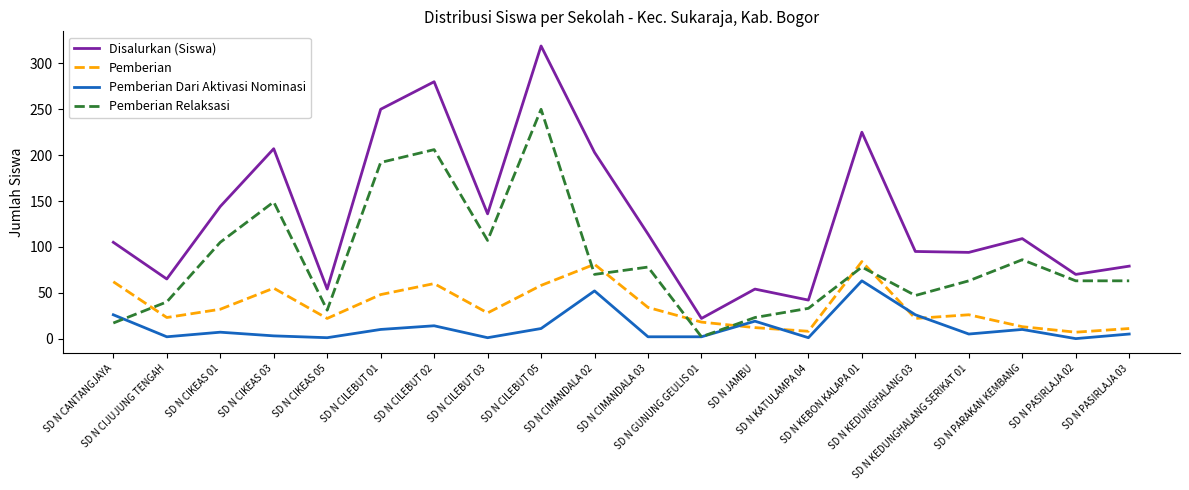

Which series has the largest range (max minus min)?

Disalurkan (Siswa)